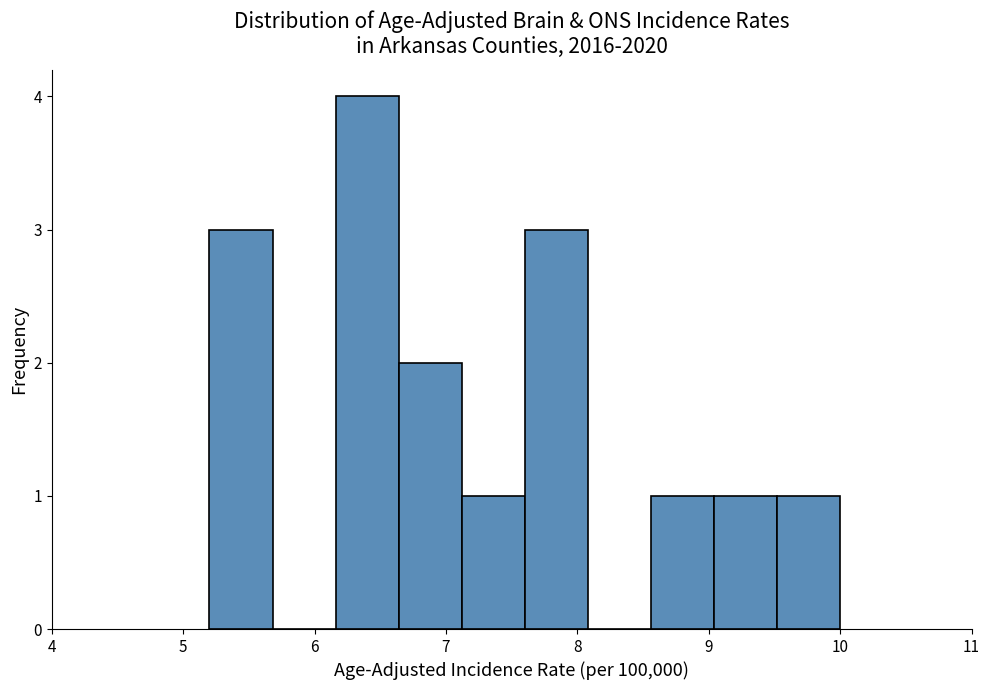

Over which range of the x-axis is the bar tallest?

6.16 to 6.64